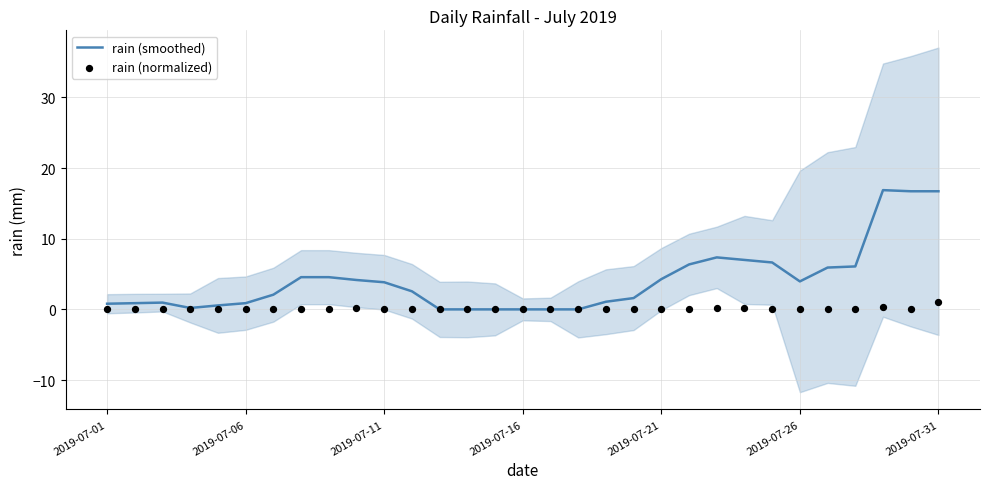

Which series has the largest total across all categories?

rain (smoothed)